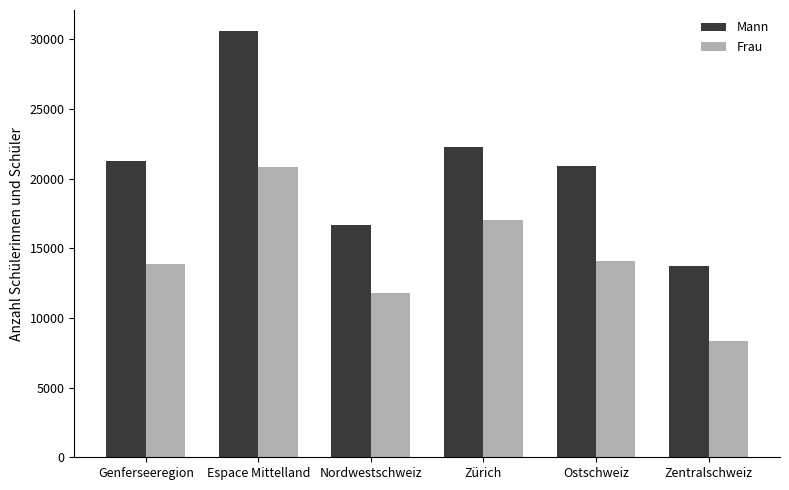

The Mann series shows 45232 at Espace Mittelland. True or false?

False